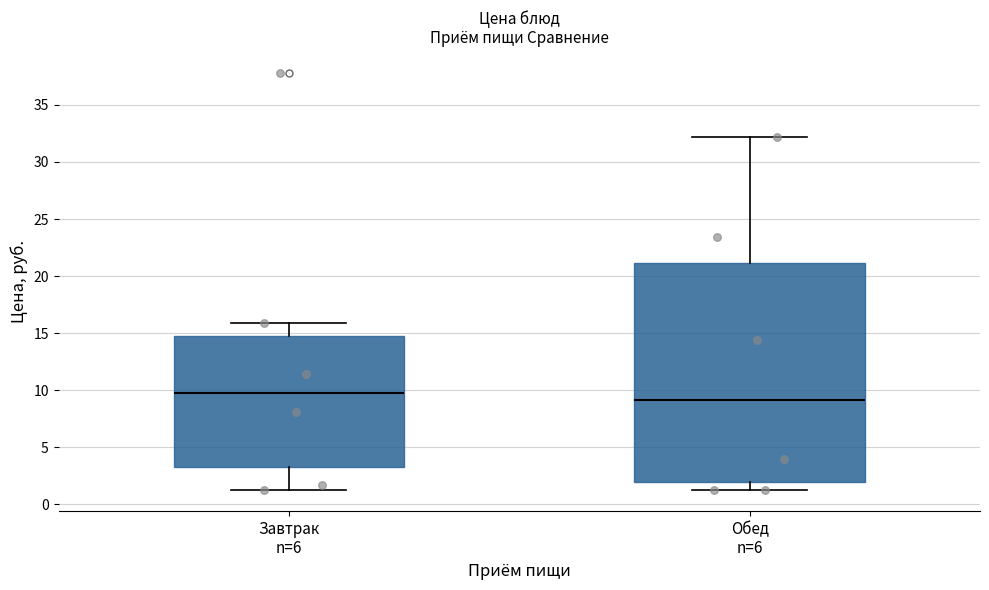

Reading left to right, read every box against the y-axis: the position of its median line, the range the box covers, and the ends of its whiskers. The values are not printed on the chart, so give them approximately, as read against the axis.

Завтрак n=6: median 9.5, box 3.5 to 15.0, whiskers 1.0 to 16.0
Обед n=6: median 9.0, box 2.0 to 21.0, whiskers 1.0 to 32.0